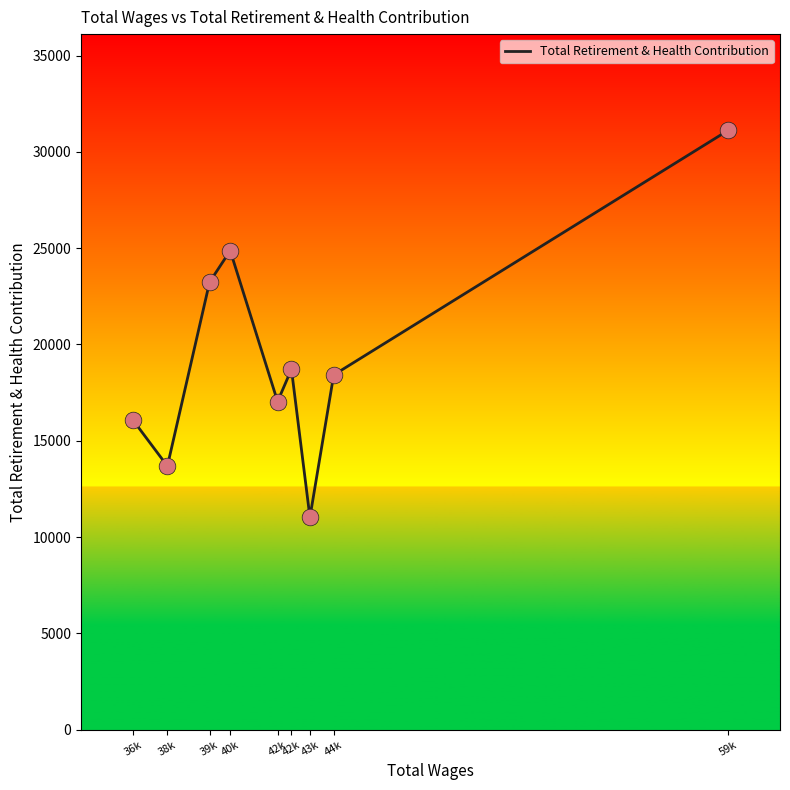

Between 38k and 44k, which is larger?

44k